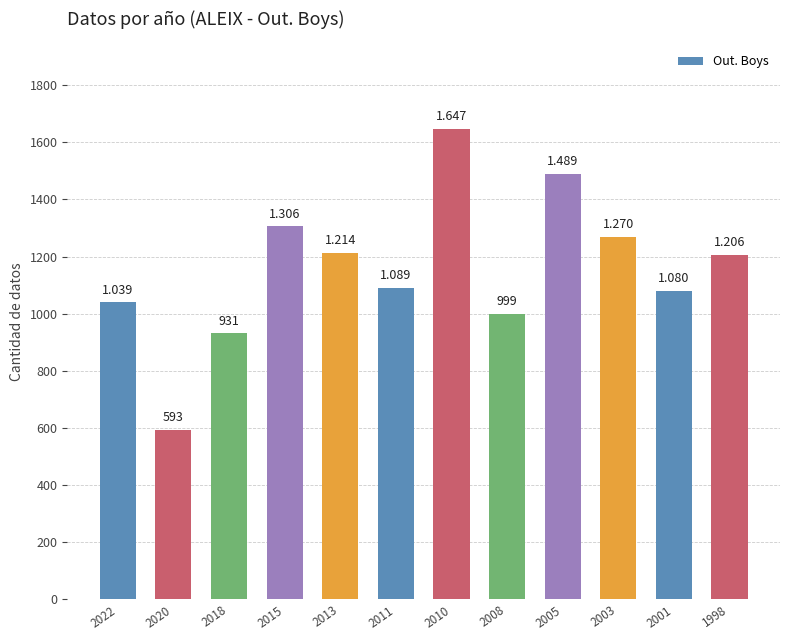

Rank the categories by value from highest to lowest.

2010, 2005, 2015, 2003, 2013, 1998, 2011, 2001, 2022, 2008, 2018, 2020